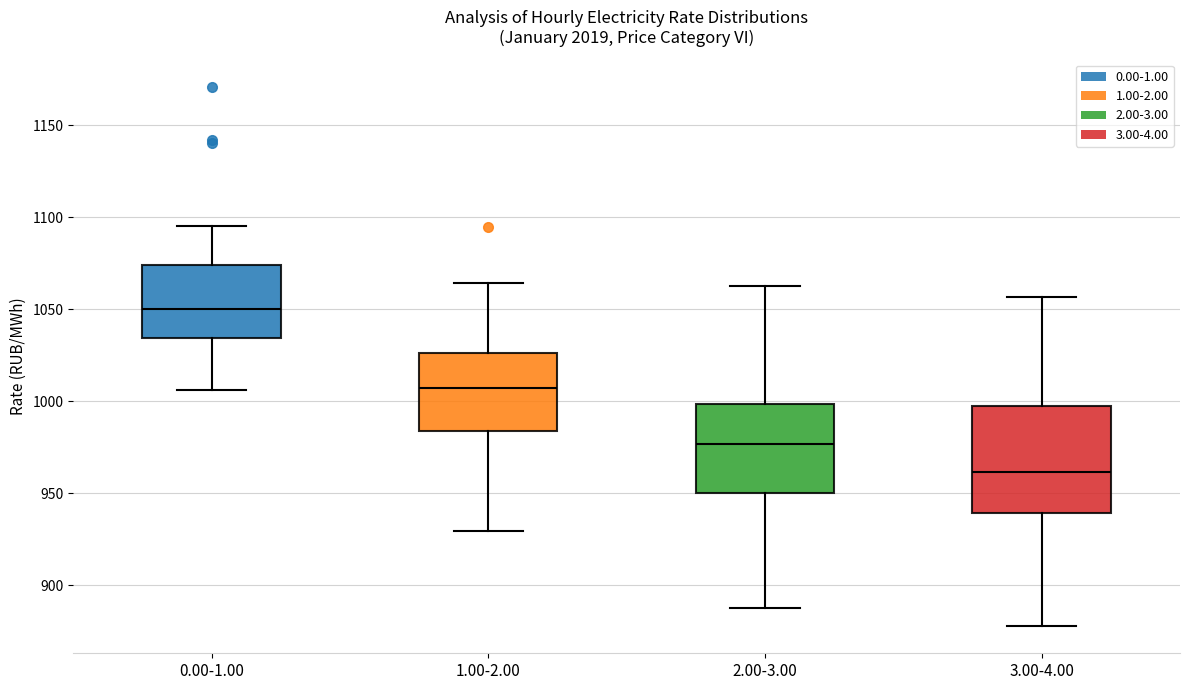

Reading left to right, transcribe this box plot: for each box, give where its median line is, the range the box spans, and where its two whiskers end, as read against the y-axis. The values are not printed on the chart, so give them approximately, as read against the axis.

0.00-1.00: median 1050, box 1035 to 1075, whiskers 1005 to 1095
1.00-2.00: median 1005, box 985 to 1025, whiskers 930 to 1065
2.00-3.00: median 975, box 950 to 1000, whiskers 890 to 1065
3.00-4.00: median 960, box 940 to 995, whiskers 880 to 1055